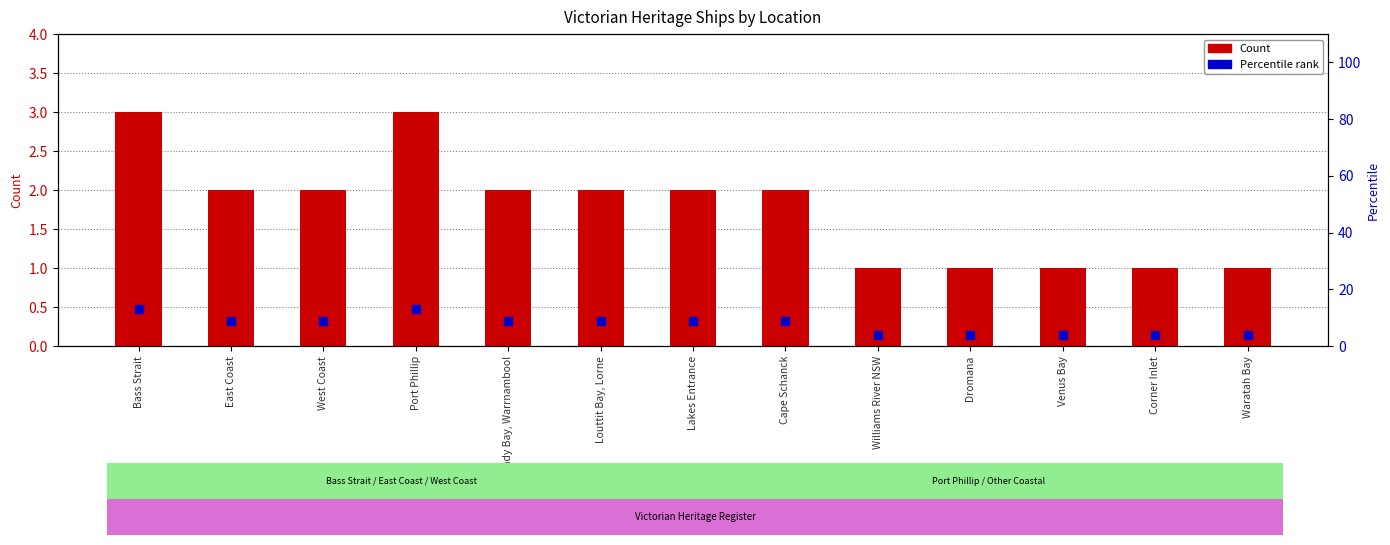

Which series has the largest total across all categories?

Percentile rank